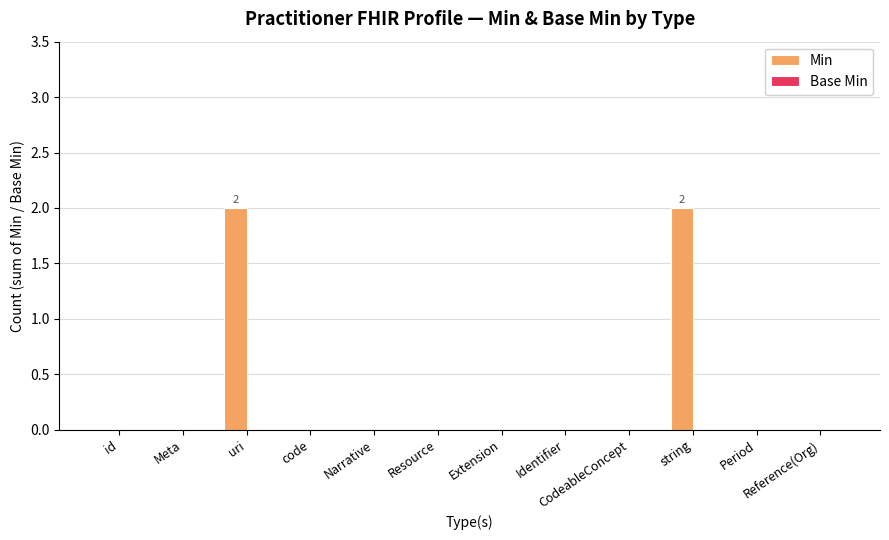

What is the sum of all values?

4